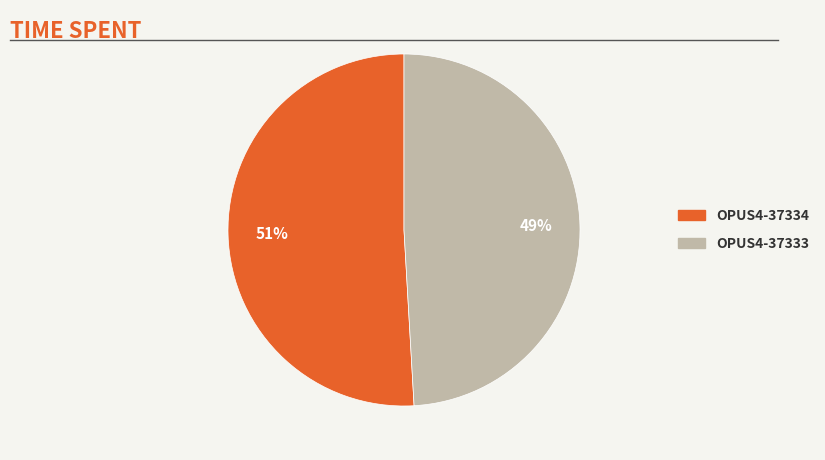

Does any single category account for the majority?

Yes